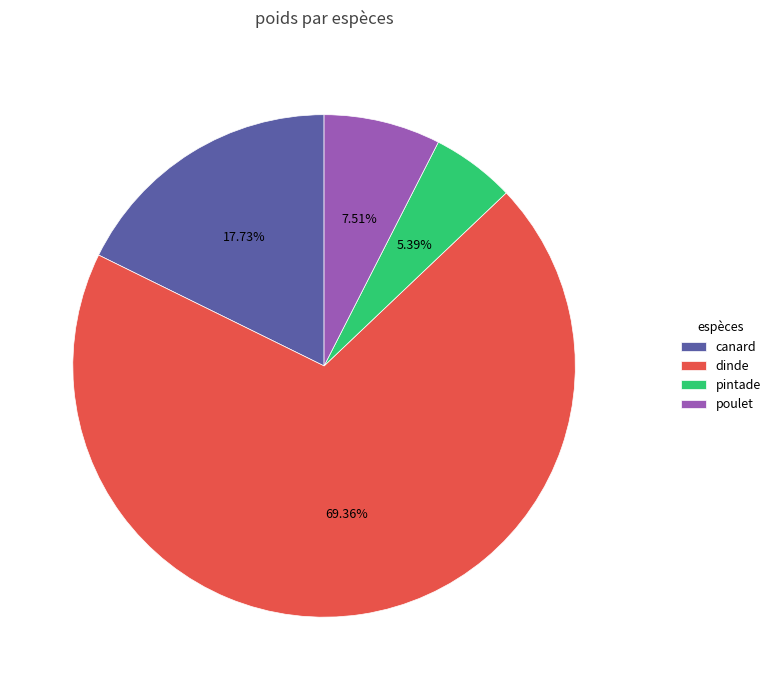

Which slice is the largest?

dinde